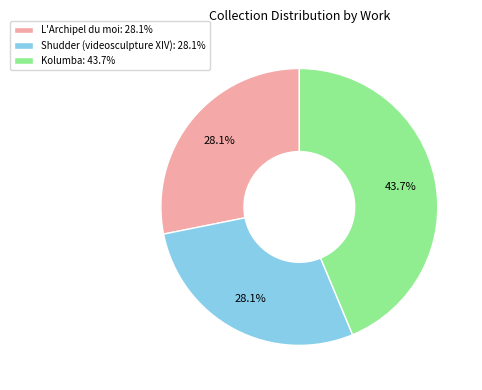

To the nearest percent, what is the difference between the largest and smallest slice percentages?

16%